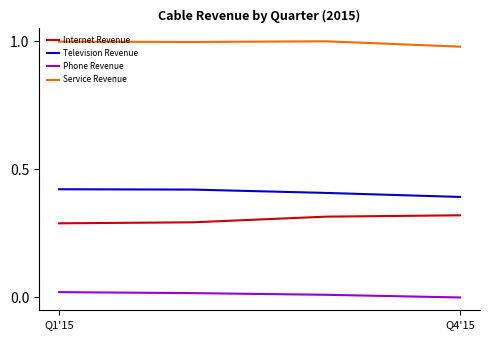

List the series in order of their peak value, highest first.

Service Revenue, Television Revenue, Internet Revenue, Phone Revenue